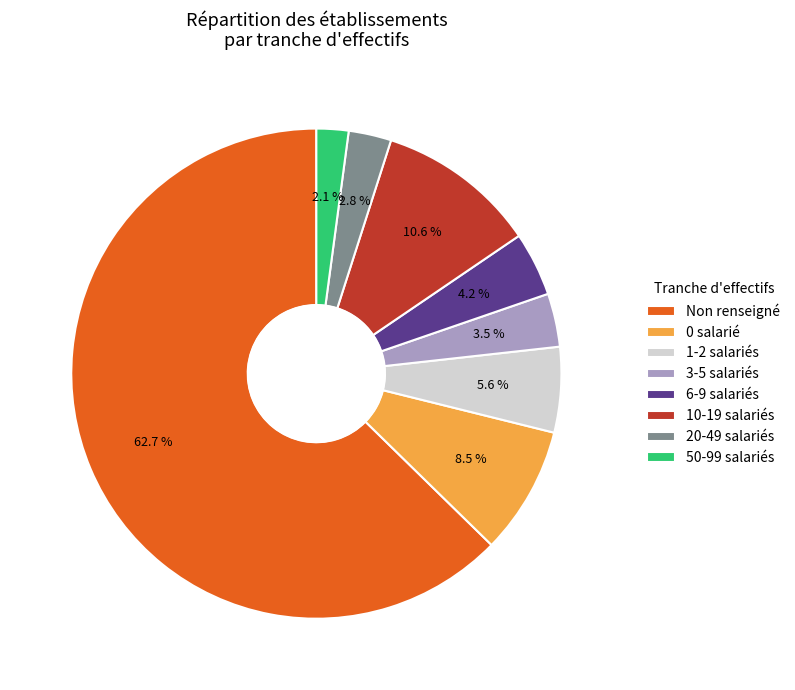

Is the sum of Non renseigné and 1-2 salariés greater than half?

Yes